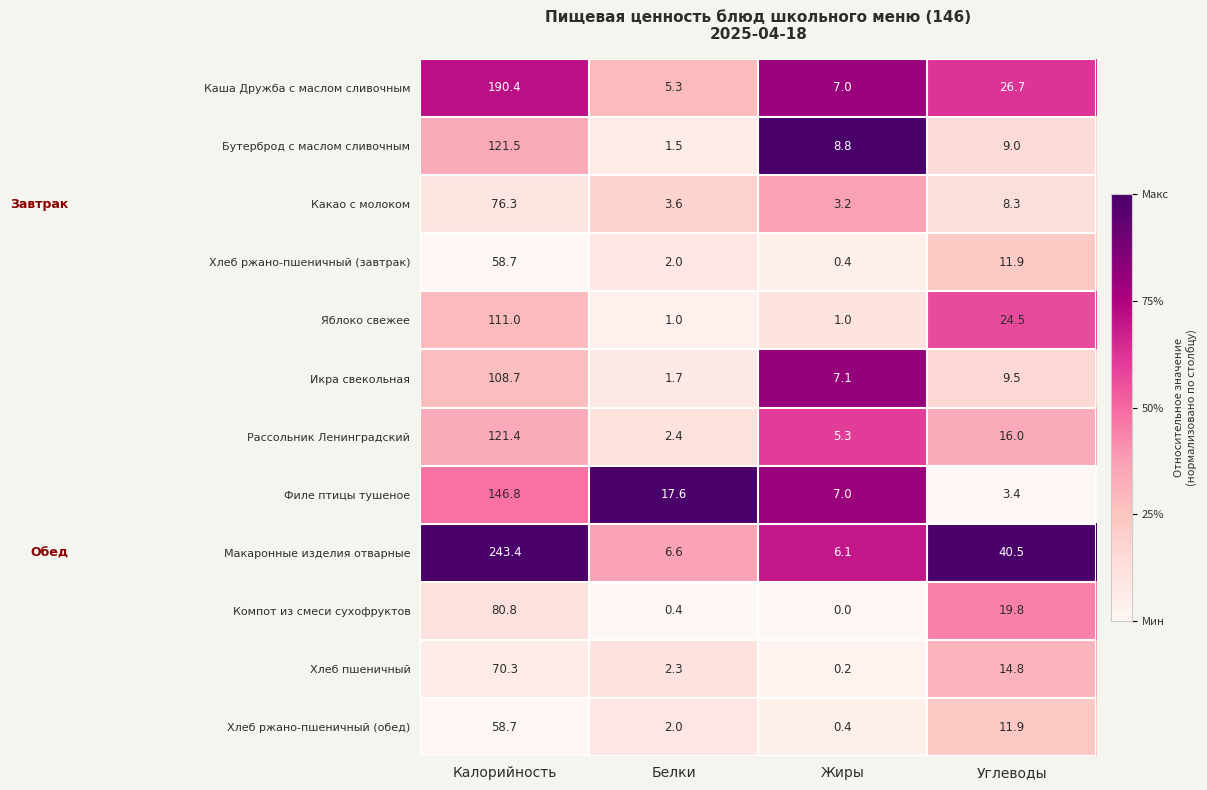

What is the sum of the Филе птицы тушеное values at Углеводы and Калорийность?

150.2